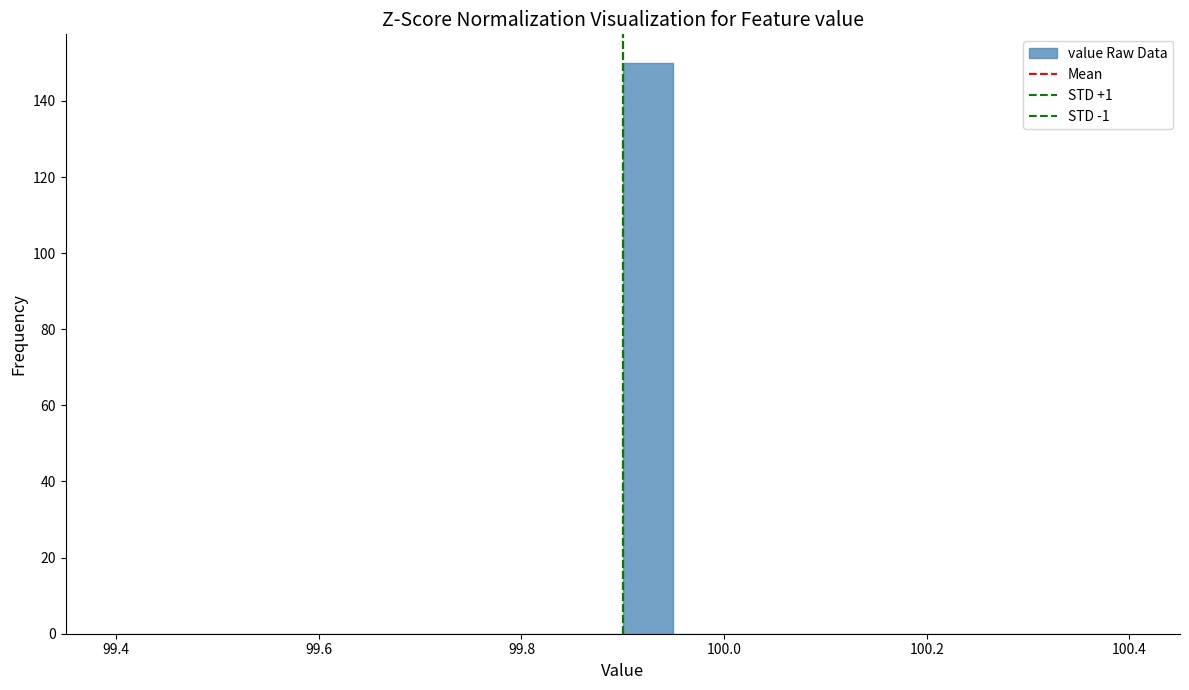

Read against the x-axis, roughly where is the centre of the tallest bar?

99.92